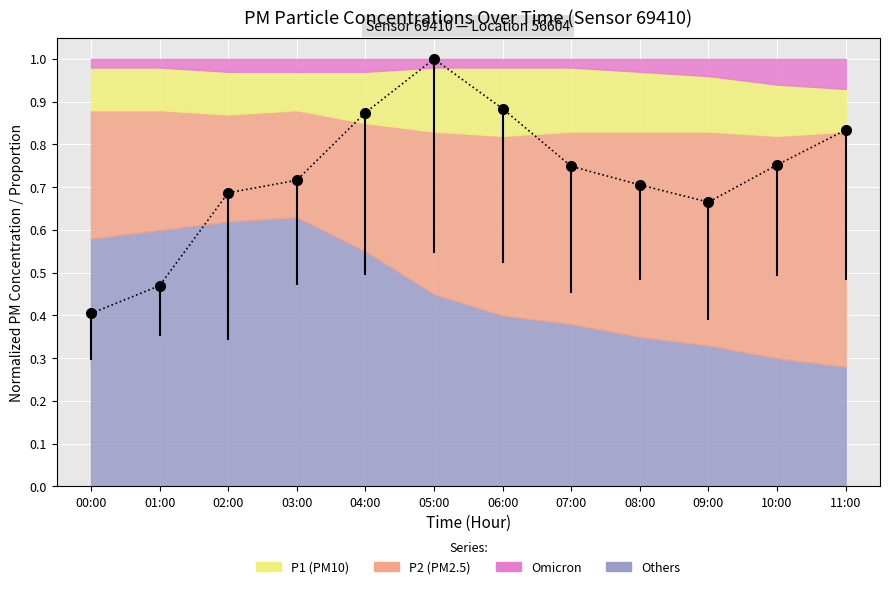

What position from the right is 09:00?

3